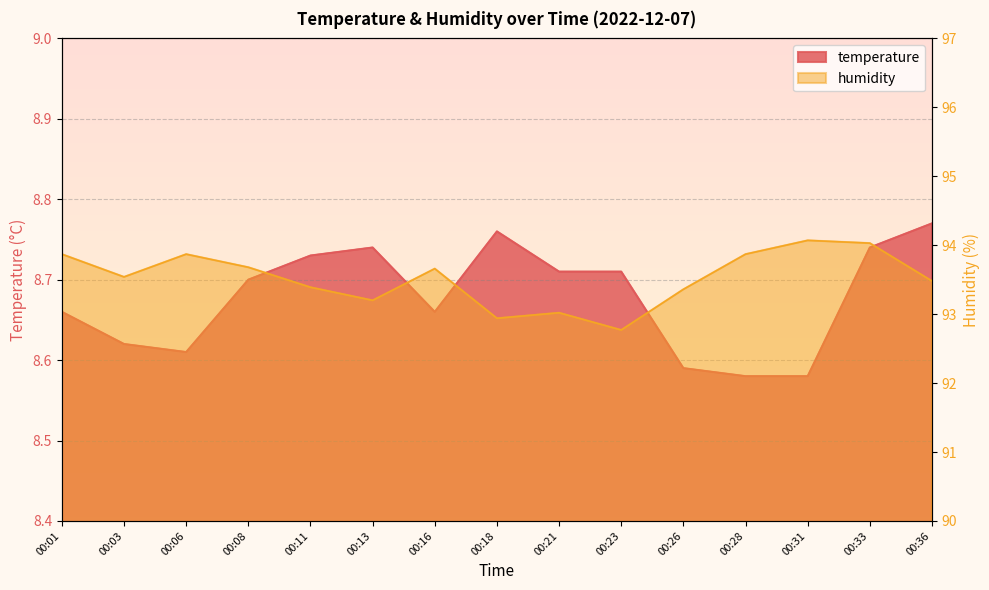

Reading right to left, what are all the values shown in this chart?

temperature: 8.8	8.7	8.6	8.6	8.6	8.7	8.7	8.8	8.7	8.7	8.7	8.7	8.6	8.6	8.7
humidity: 93.5	94.0	94.1	93.9	93.4	92.8	93.0	92.9	93.7	93.2	93.4	93.7	93.9	93.5	93.9